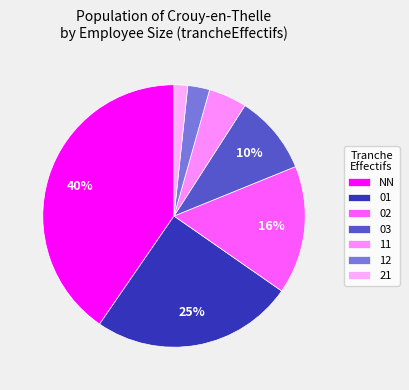

What is the total percentage of 02 and 11?

20.5%